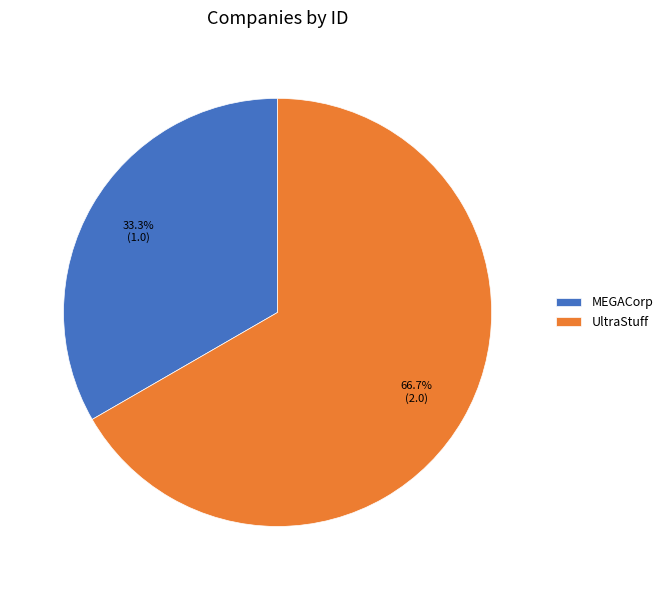

What percentage is the MEGACorp slice, to the nearest percent?

33%